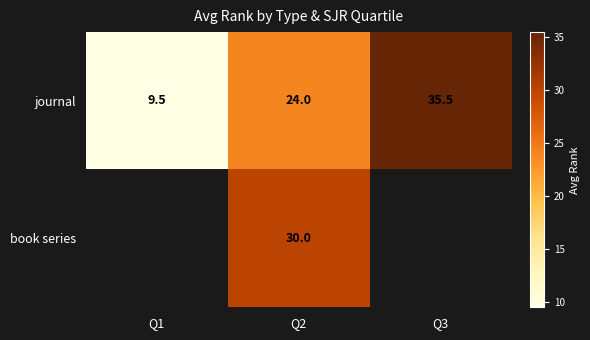

Which category has the highest value in the journal series?

Q3